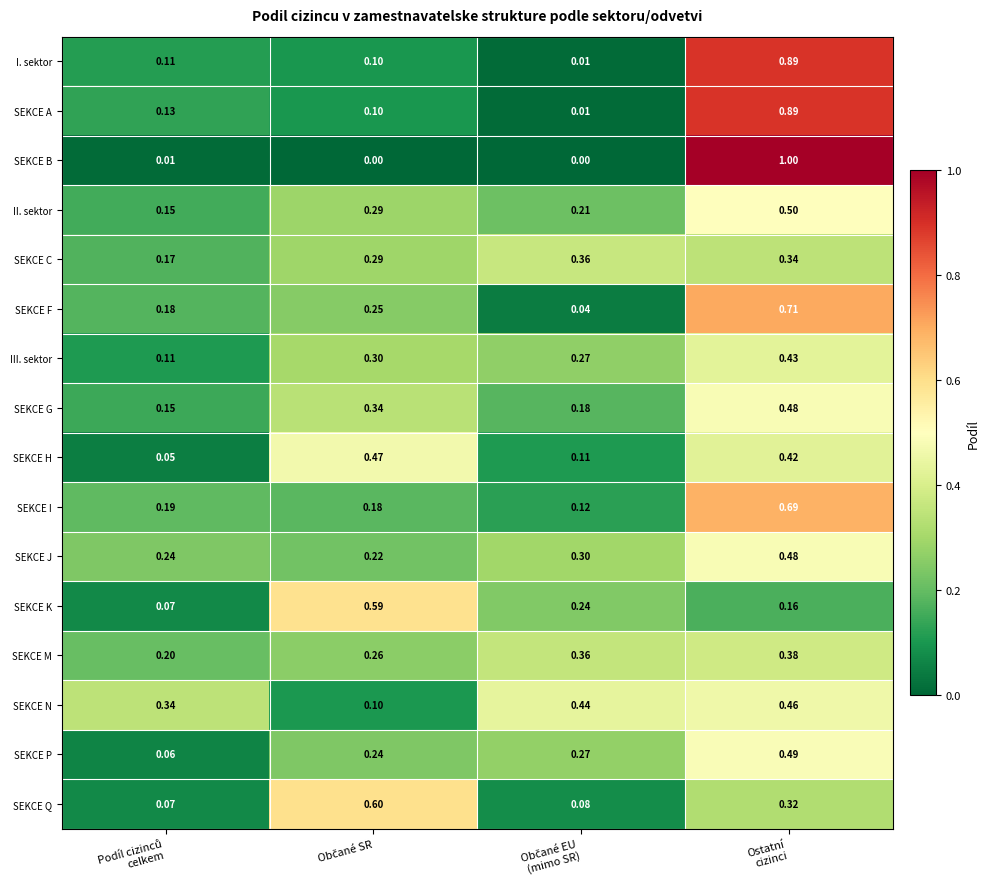

Count the number of categories in the chart.

4